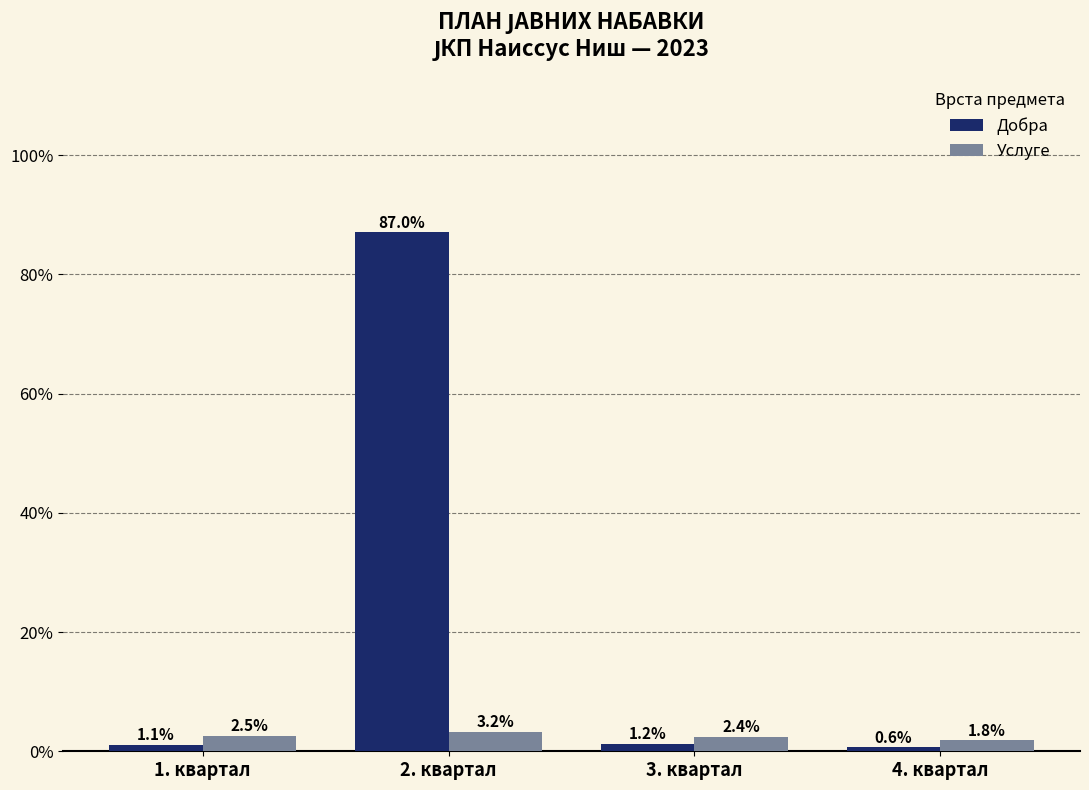

Rank the categories by Добра value from lowest to highest.

4. квартал, 1. квартал, 3. квартал, 2. квартал